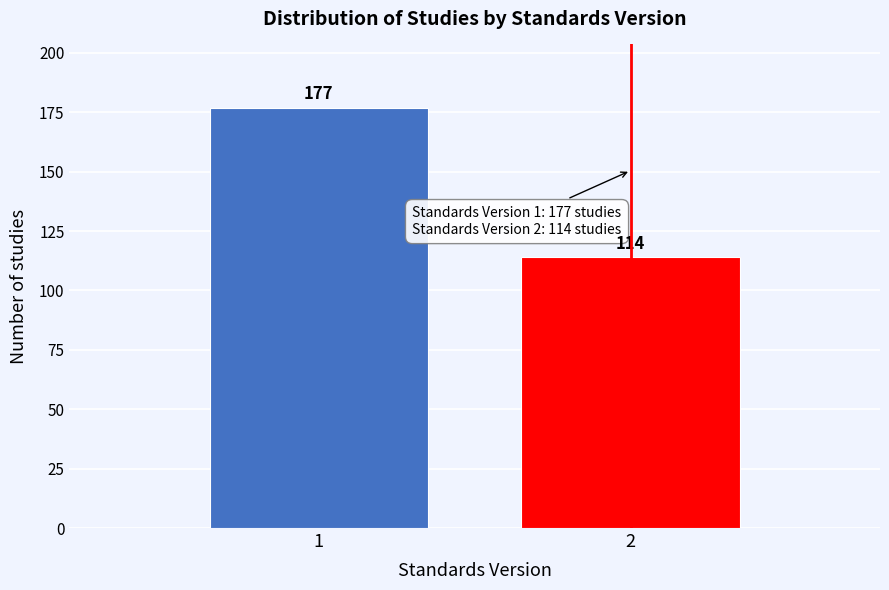

Reading left to right, what are all the values shown in this chart?

1=177	2=114